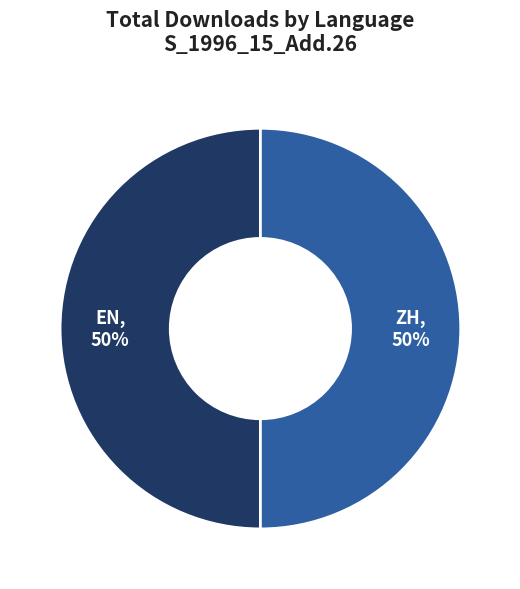

What is the ratio of the value at ZH to the value at EN?

1.0